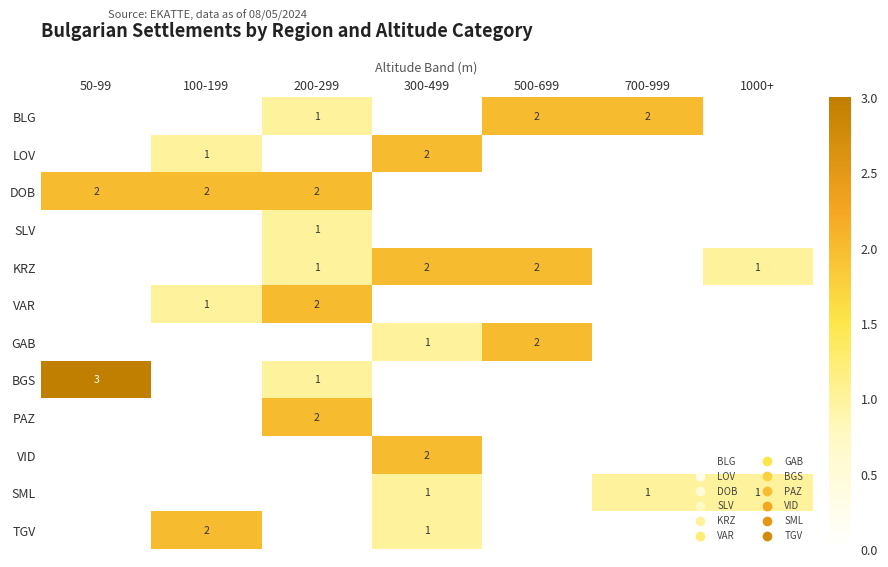

True or false: DOB has a value of 1 at 50-99.

False